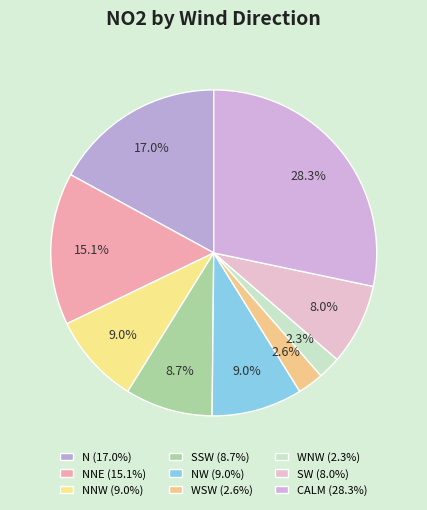

How many segments does this pie chart have?

9